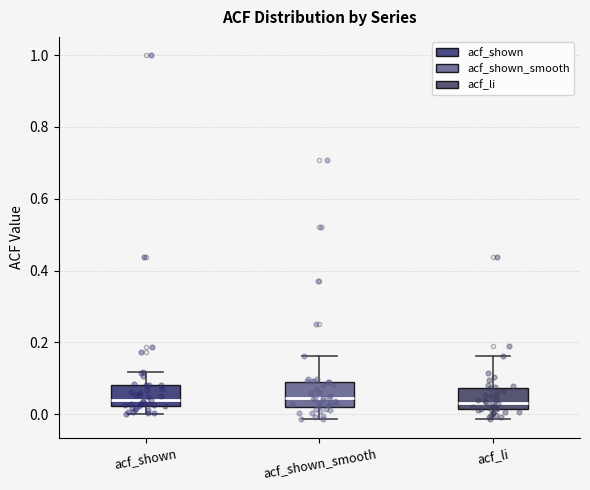

Reading left to right, read every box against the y-axis: the position of its median line, the range the box covers, and the ends of its whiskers. The values are not printed on the chart, so give them approximately, as read against the axis.

acf_shown: median 0.04, box 0.02 to 0.08, whiskers 0.00 to 0.12
acf_shown_smooth: median 0.04, box 0.02 to 0.10, whiskers -0.02 to 0.16
acf_li: median 0.04, box 0.02 to 0.08, whiskers -0.02 to 0.16